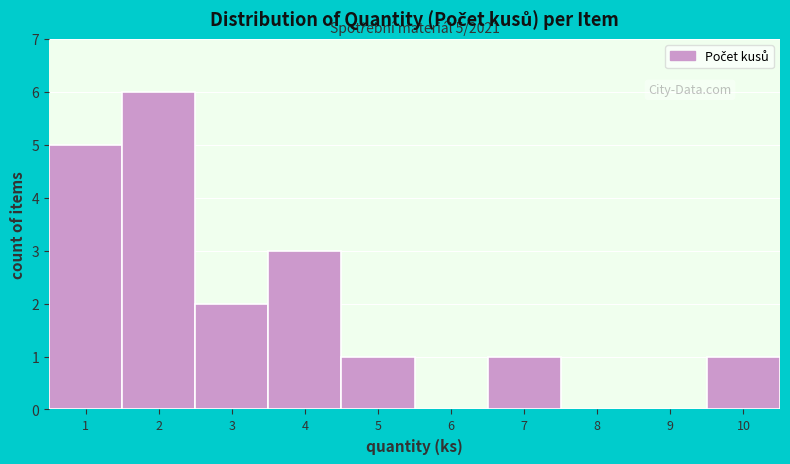

Reading left to right, extract all data points from this chart.

1=5	2=6	3=2	4=3	5=1	6=0	7=1	8=0	9=0	10=1